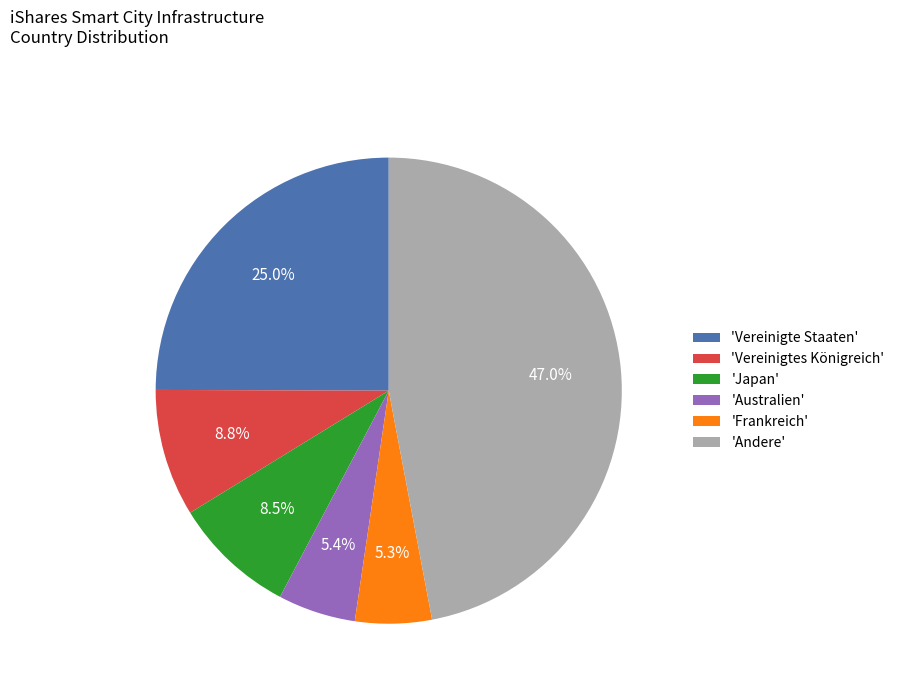

Which has a higher value, 'Frankreich' or 'Andere'?

'Andere'